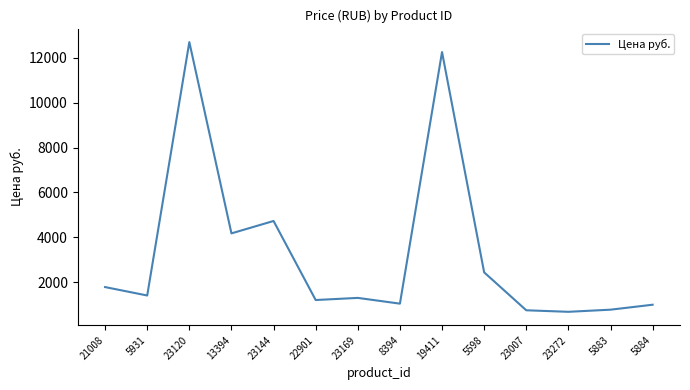

The chart shows a value of 734.2 at 23169. True or false?

False